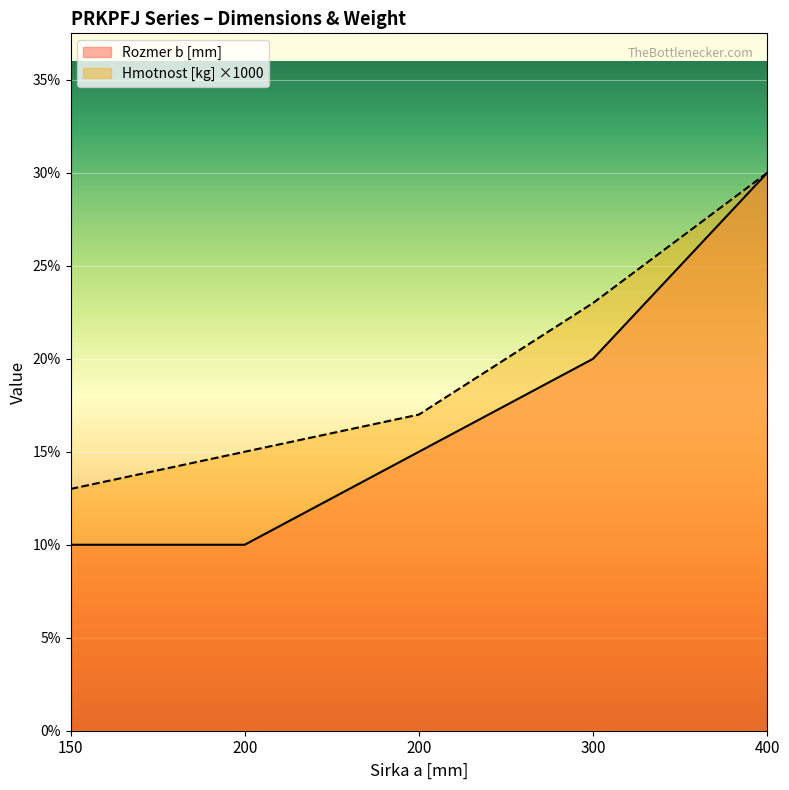

Which series has the largest range (max minus min)?

Rozmer b [mm]